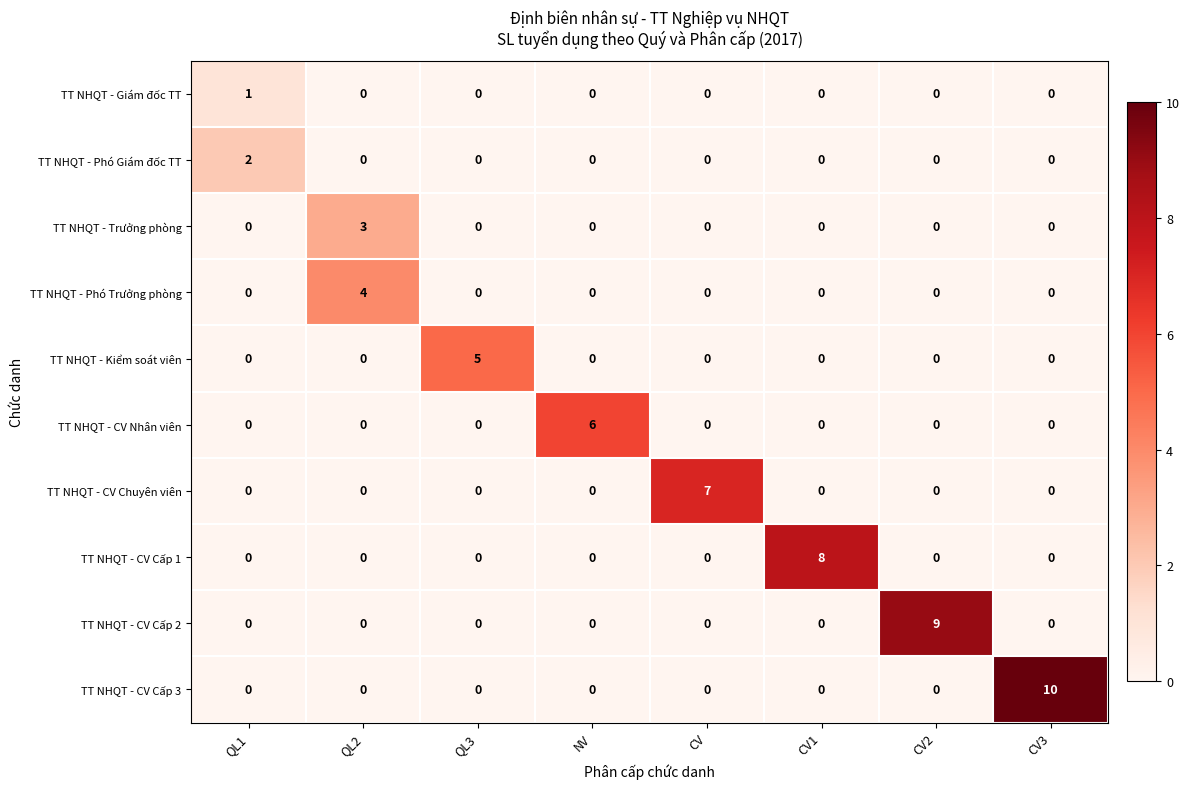

What is the total value across all series at QL2?

7